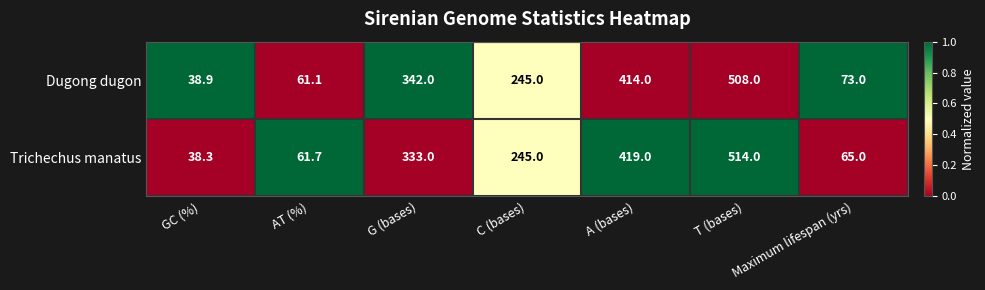

How many series are shown in this chart?

2